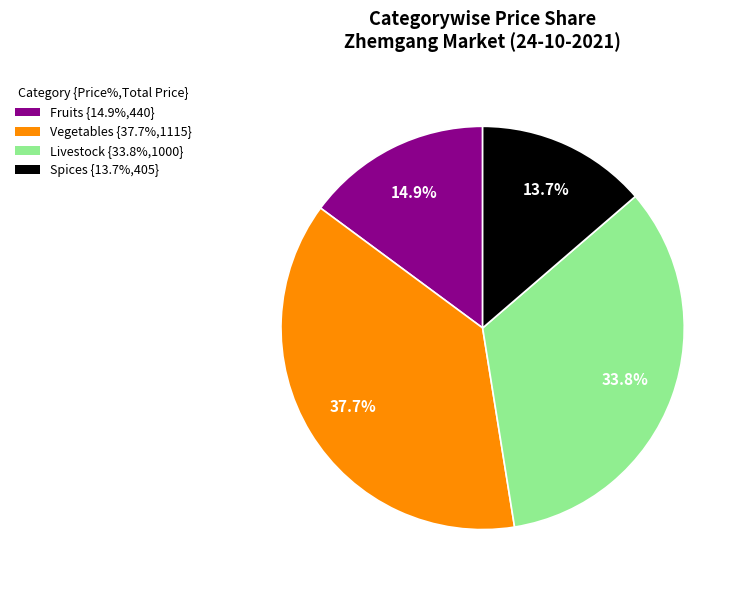

Does any single category account for the majority?

No